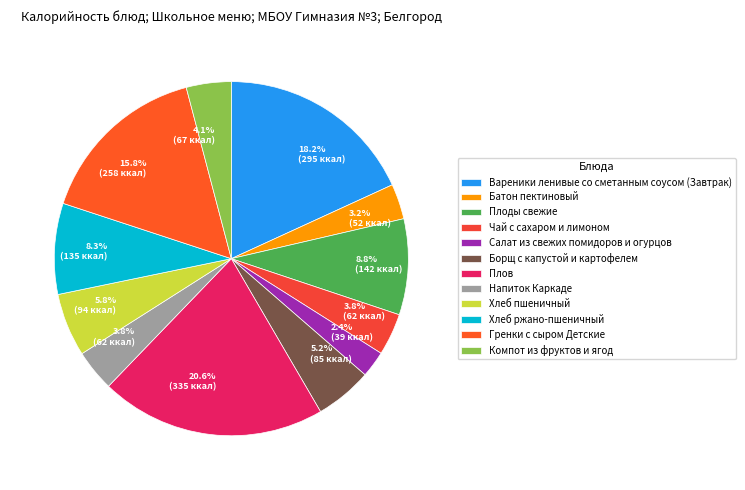

Do Напиток Каркаде and Вареники ленивые со сметанным соусом (Завтрак) together represent more than half of the pie?

No